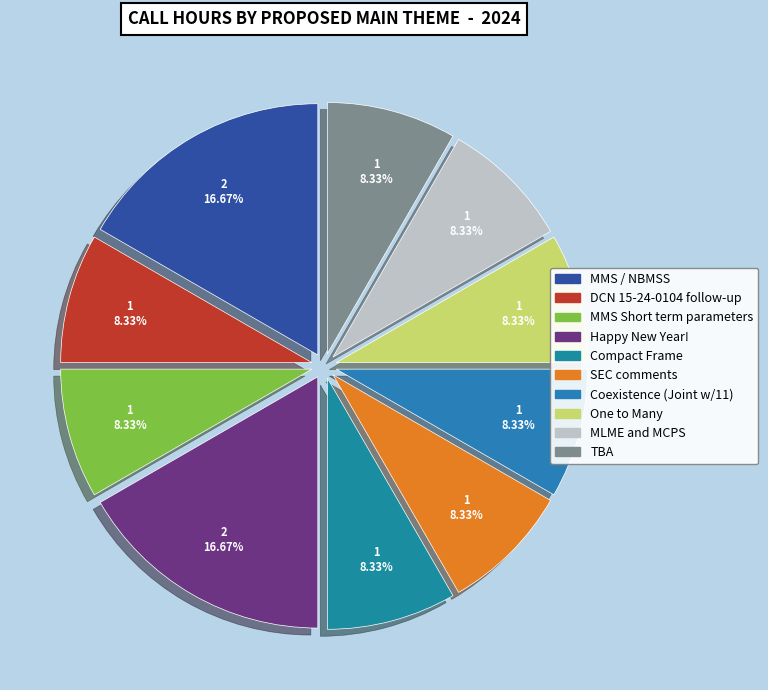

How many slices are in this pie chart?

10